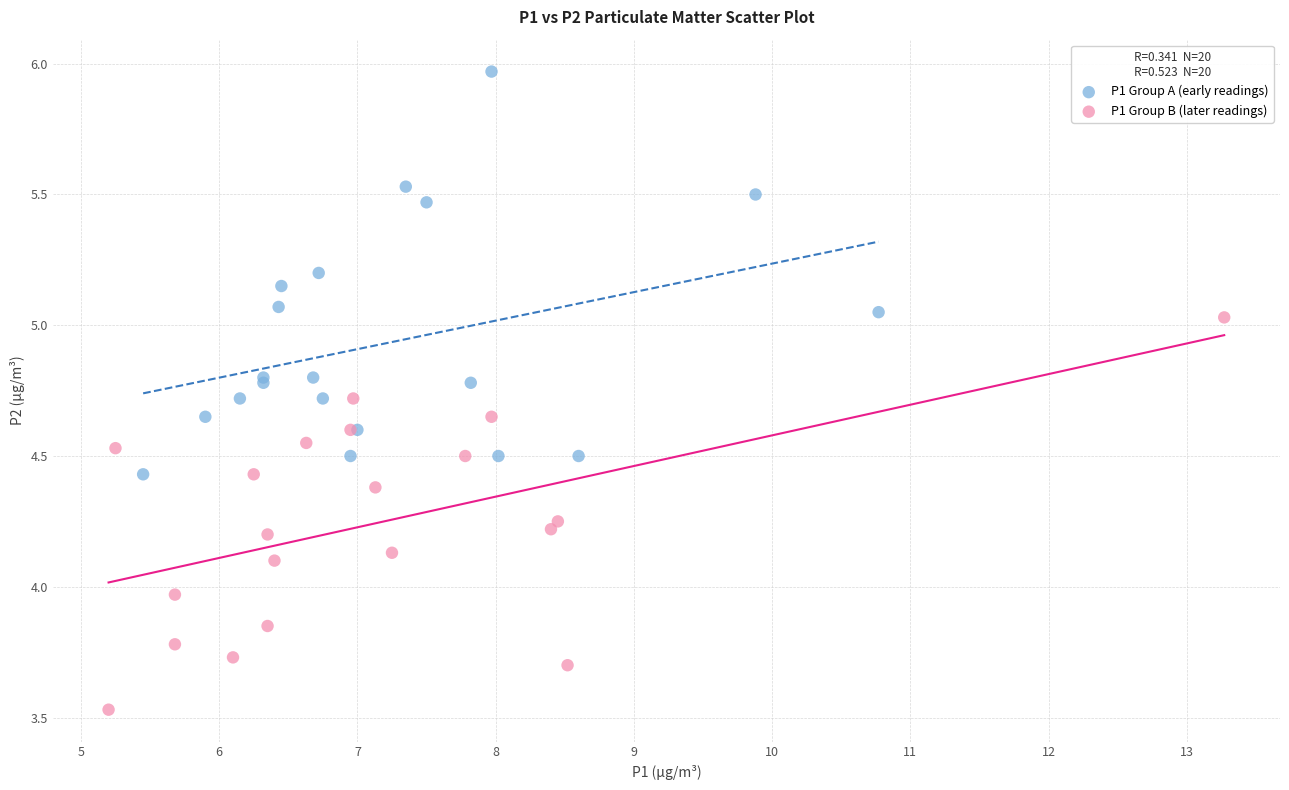

Which series reaches the maximum Y coordinate?

P1 Group A (early readings)